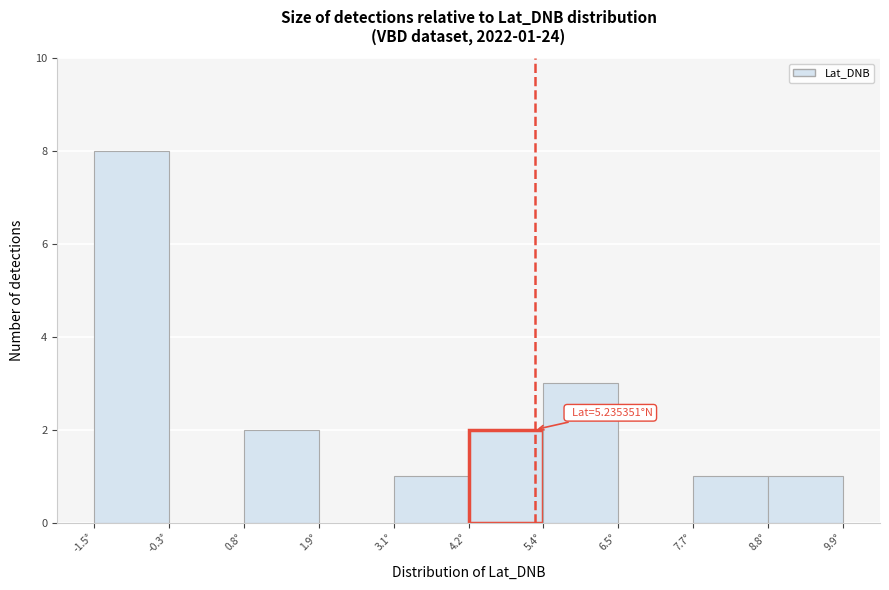

Which range on the x-axis has the tallest bar?

-1.4 to -0.4